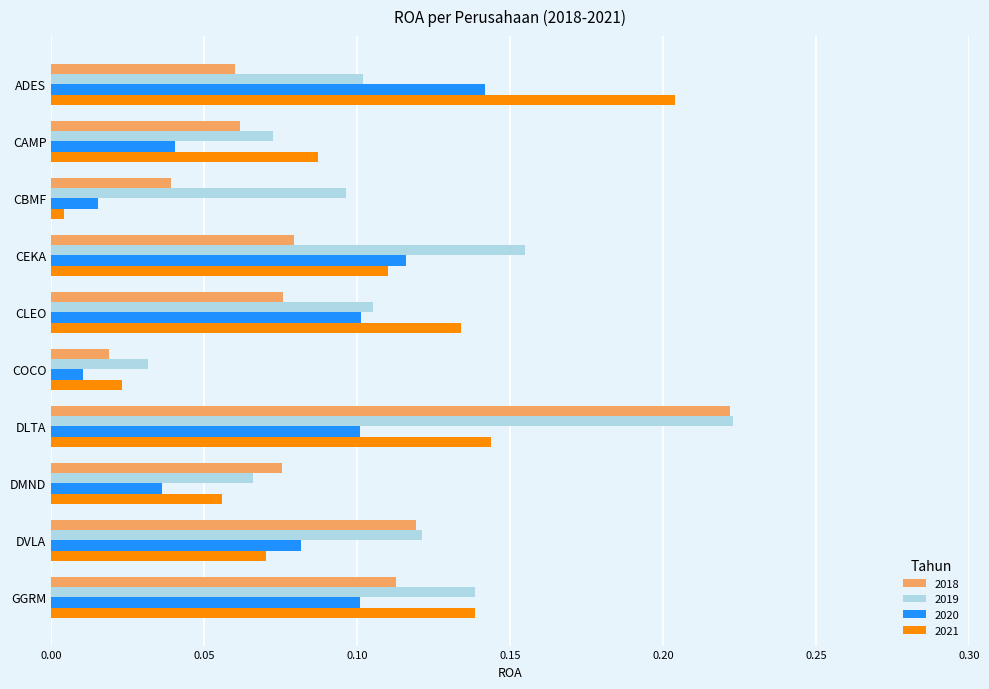

Which category has the highest value across all series?

DLTA